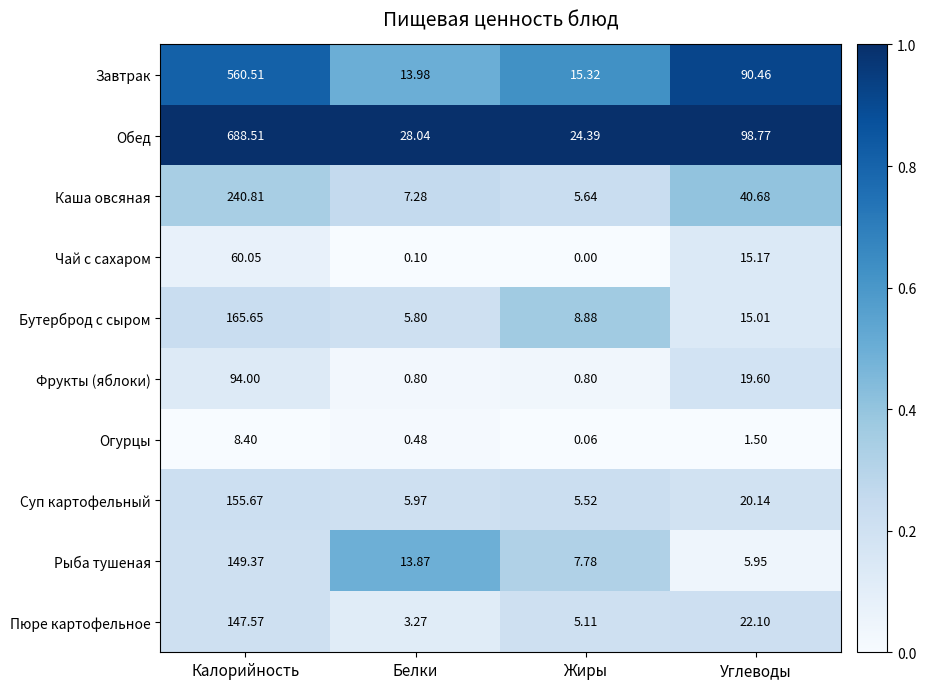

At Калорийность, list the series in order from largest to smallest.

Обед, Завтрак, Каша овсяная, Бутерброд с сыром, Суп картофельный, Рыба тушеная, Пюре картофельное, Фрукты (яблоки), Чай с сахаром, Огурцы